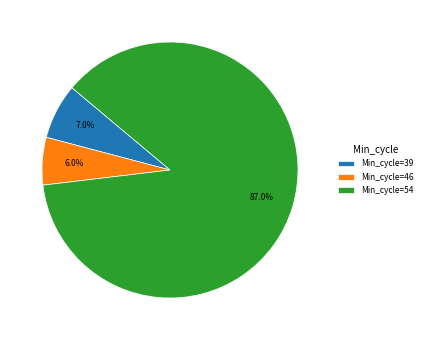

To the nearest percent, what is the average slice percentage?

33%